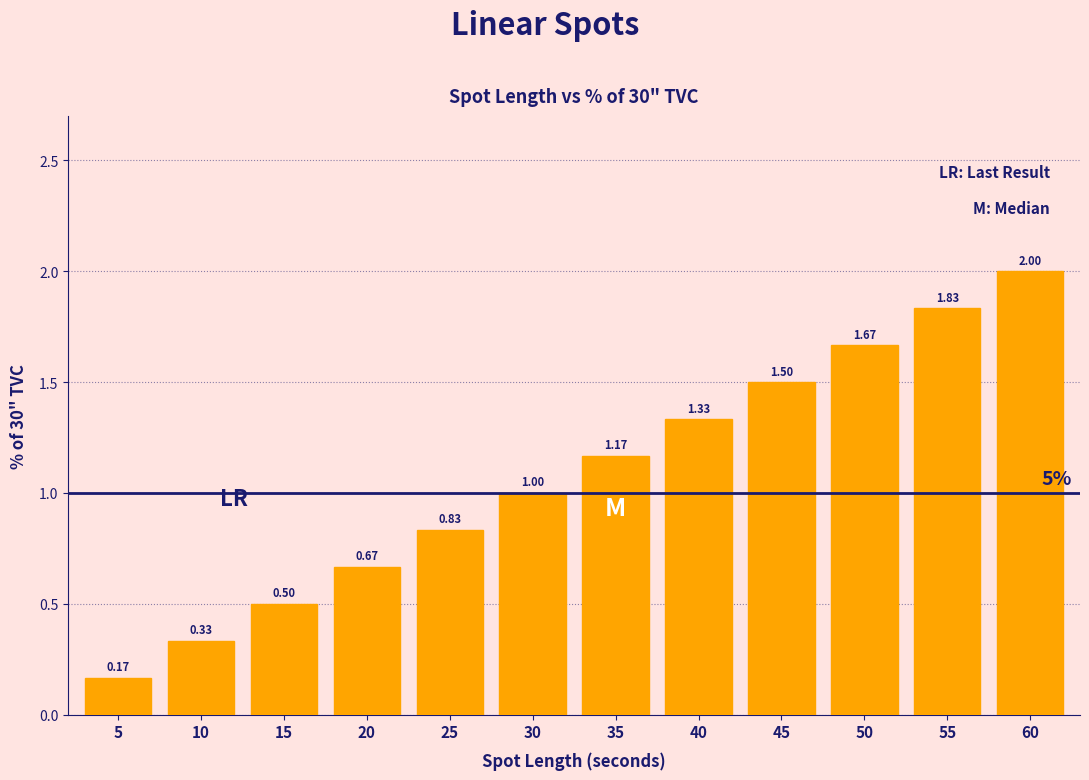

What is the change in value from 35 to 60?

+0.8